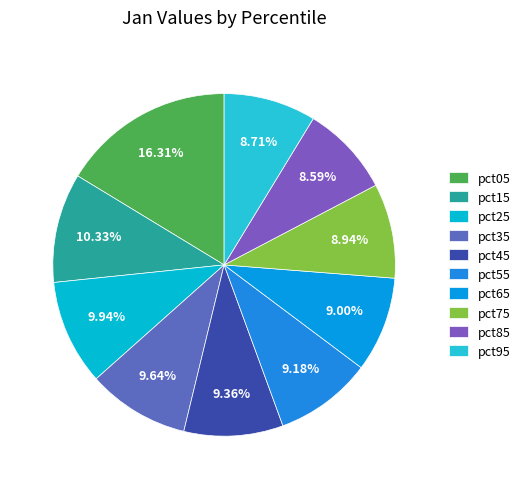

Is it true that pct75 is 9% of the pie?

True